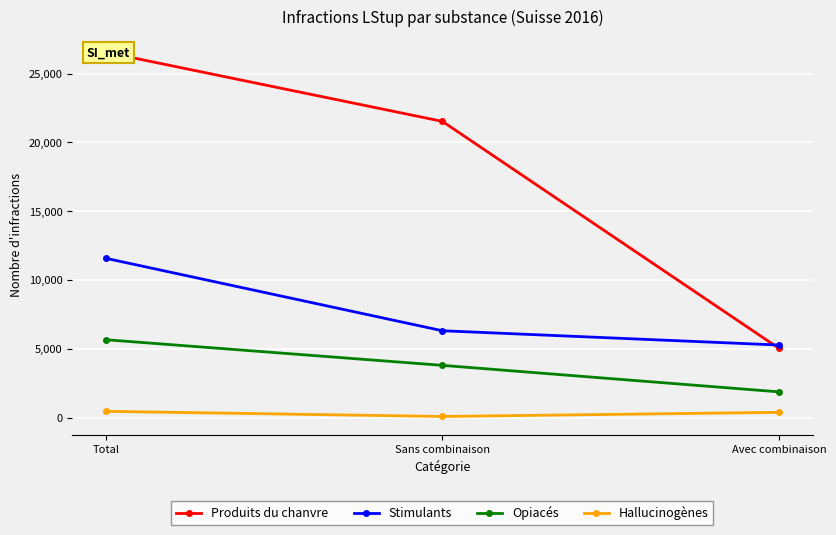

Rank the series by their maximum value, from lowest to highest.

Hallucinogènes, Opiacés, Stimulants, Produits du chanvre